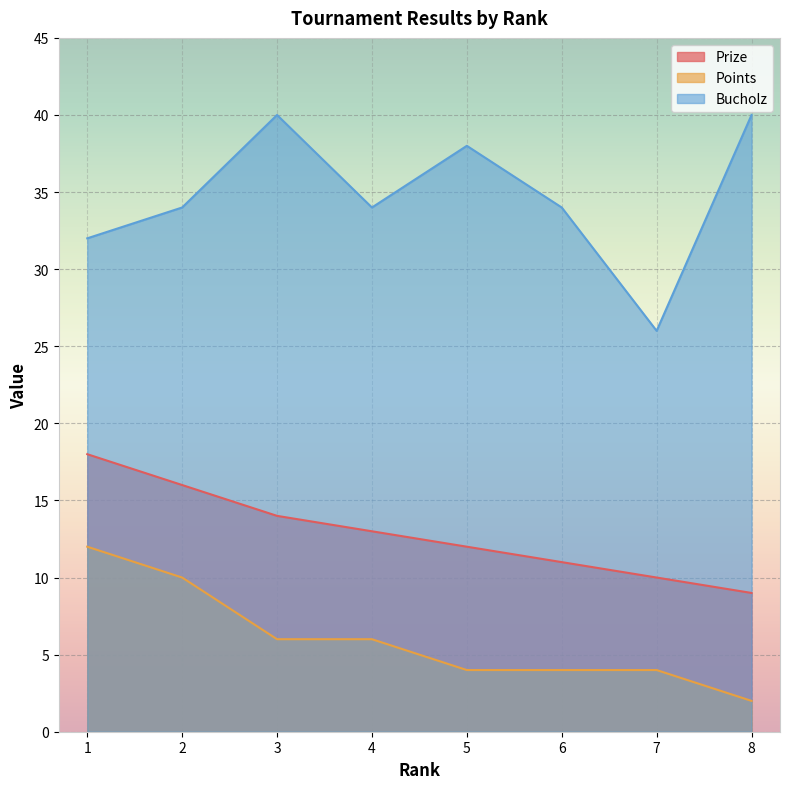

The Points series shows 12 at 1. True or false?

True